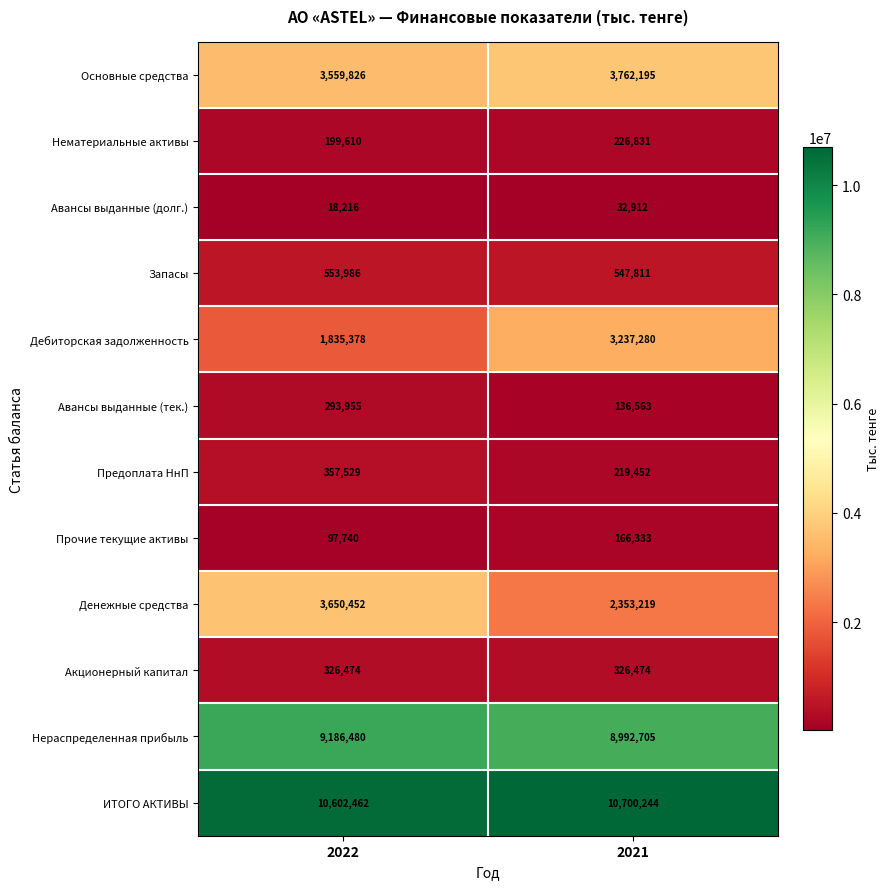

Reading right to left, list all the values displayed in this chart.

Основные средства: 3762195	3559826
Нематериальные активы: 226831	199610
Авансы выданные (долг.): 32912	18216
Запасы: 547811	553986
Дебиторская задолженность: 3237280	1835378
Авансы выданные (тек.): 136563	293955
Предоплата НнП: 219452	357529
Прочие текущие активы: 166333	97740
Денежные средства: 2353219	3650452
Акционерный капитал: 326474	326474
Нераспределенная прибыль: 8992705	9186480
ИТОГО АКТИВЫ: 10700244	10602462